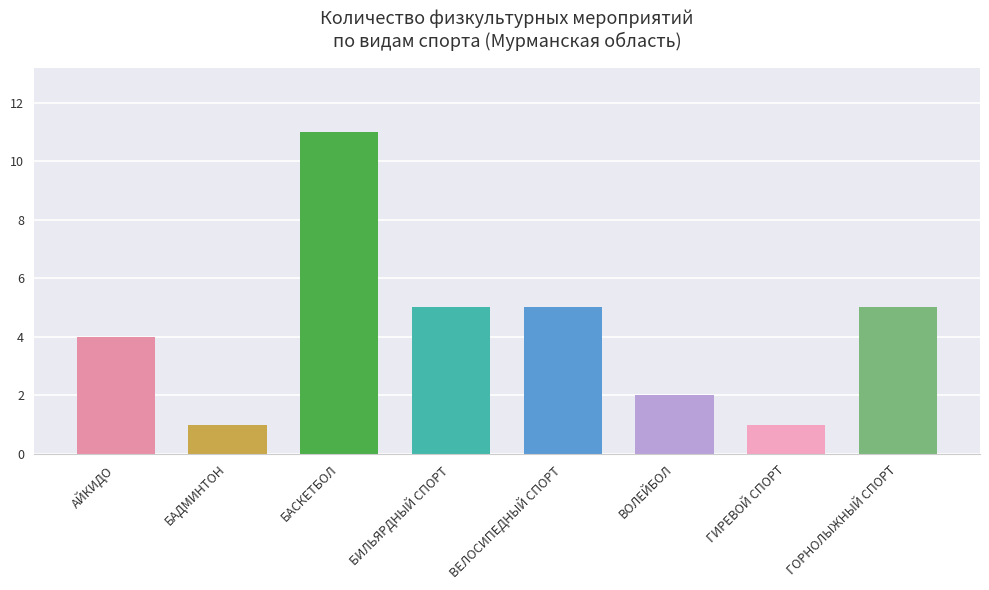

What value does the data have at ГОРНОЛЫЖНЫЙ СПОРТ?

5